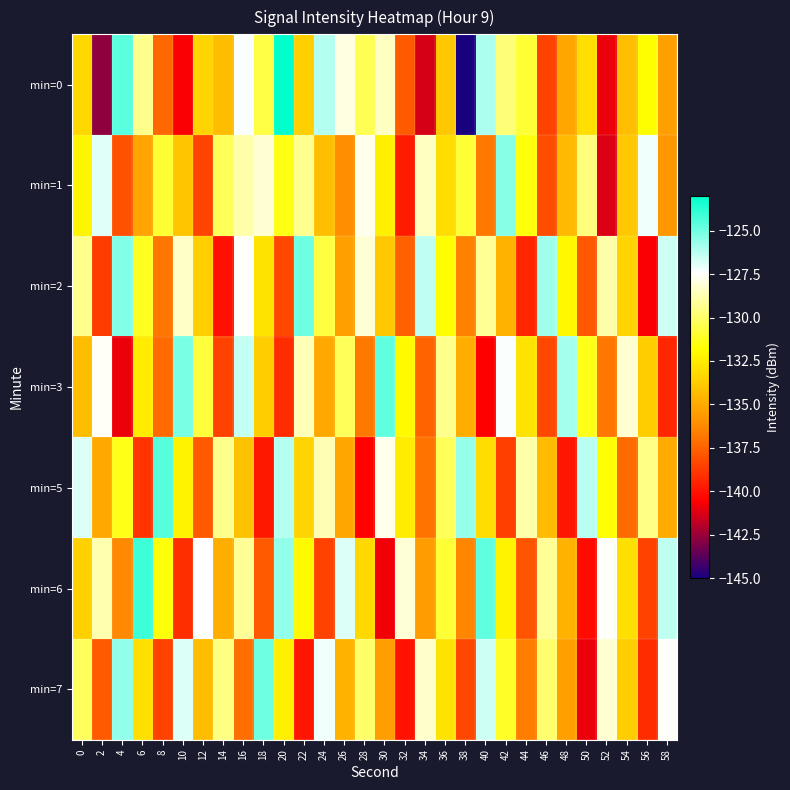

What is the difference between the highest and lowest values at 48?

14.0